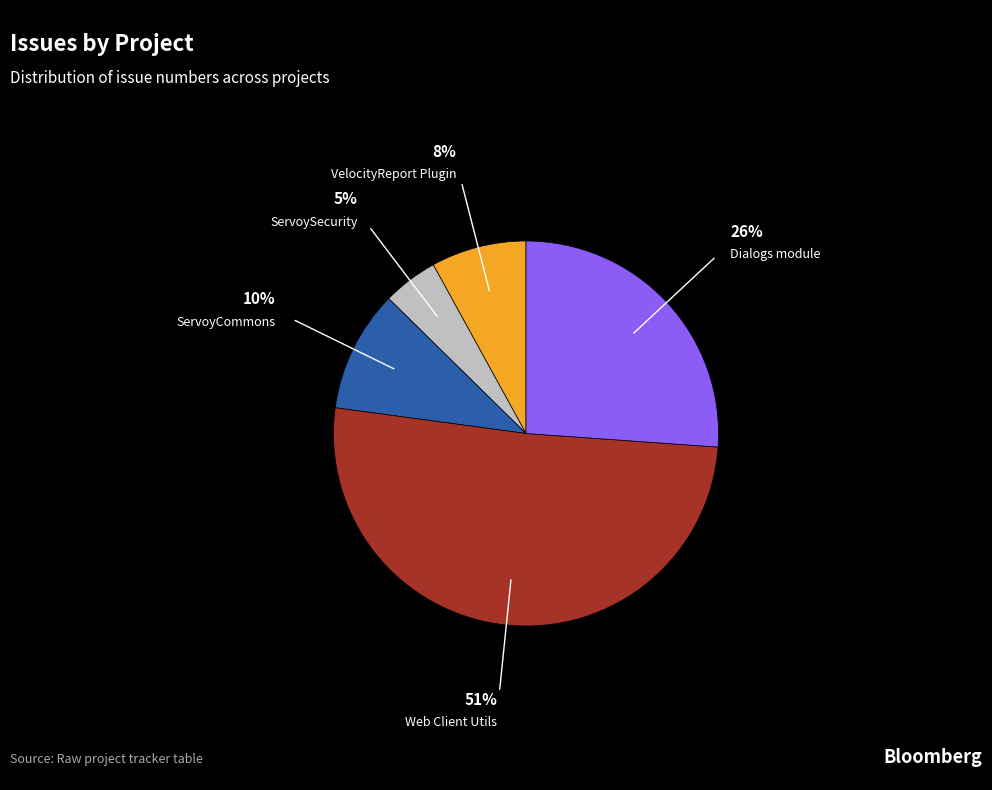

Is there a majority slice in this chart?

Yes